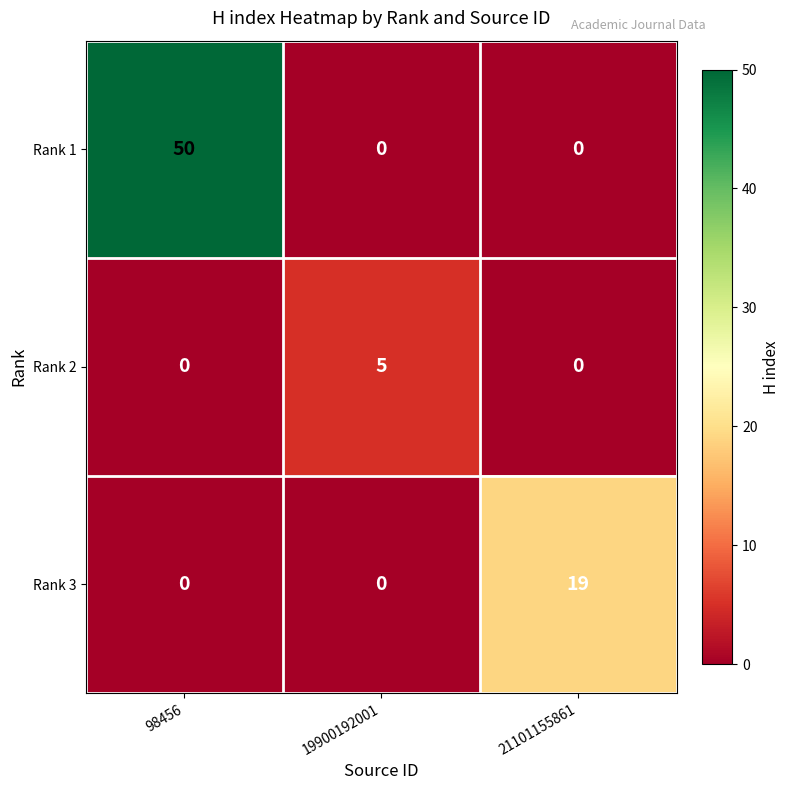

At which category is the sum across all series the highest?

98456